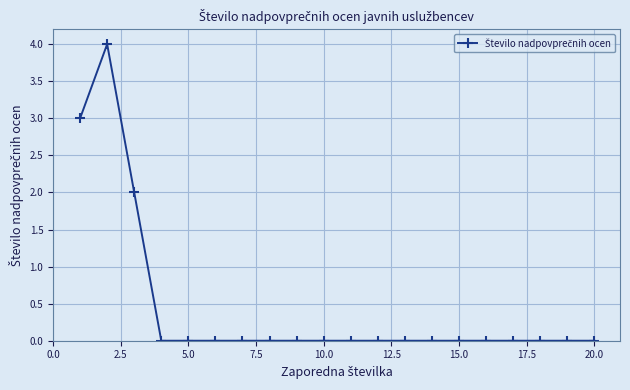

What is the maximum value shown in the chart?

4